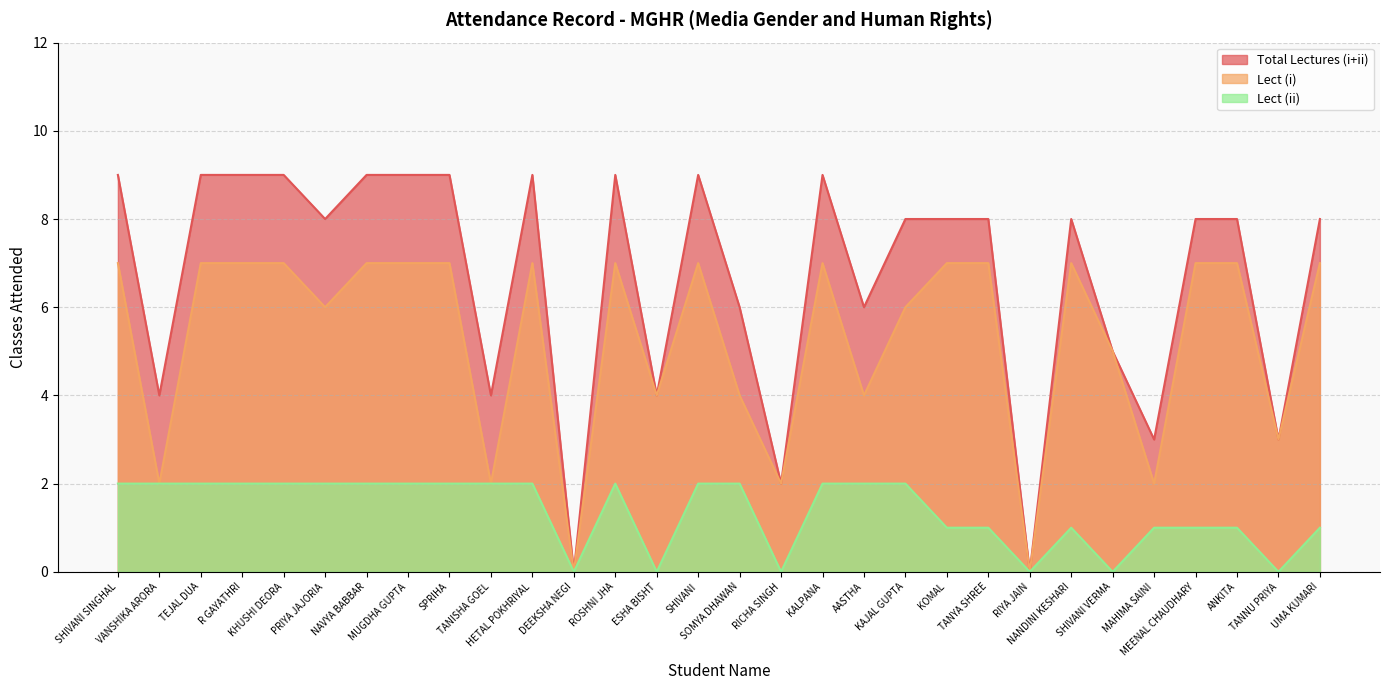

Reading right to left, transcribe all the data shown in this chart.

Total Lectures (i+ii): 8	3	8	8	3	5	8	0	8	8	8	6	9	2	6	9	4	9	0	9	4	9	9	9	8	9	9	9	4	9
Lect (i): 7	3	7	7	2	5	7	0	7	7	6	4	7	2	4	7	4	7	0	7	2	7	7	7	6	7	7	7	2	7
Lect (ii): 1	0	1	1	1	0	1	0	1	1	2	2	2	0	2	2	0	2	0	2	2	2	2	2	2	2	2	2	2	2